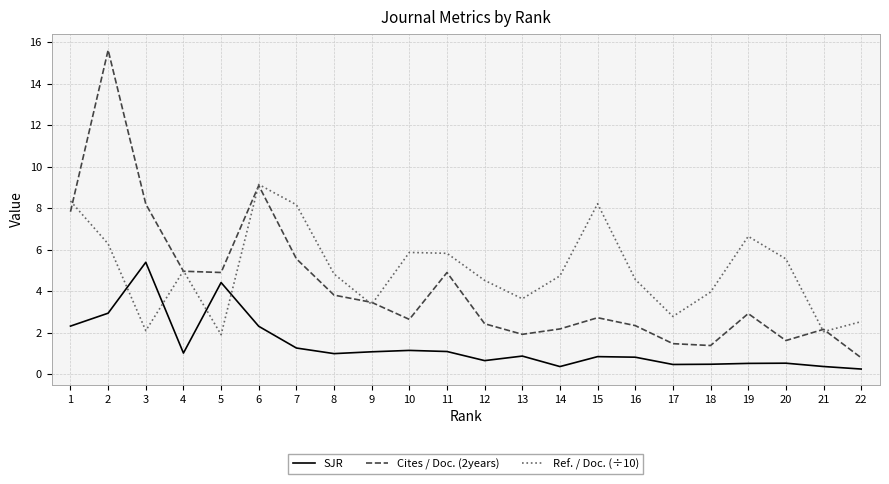

The value of Ref. / Doc. (÷10) at 20 is 8.0. True or false?

False